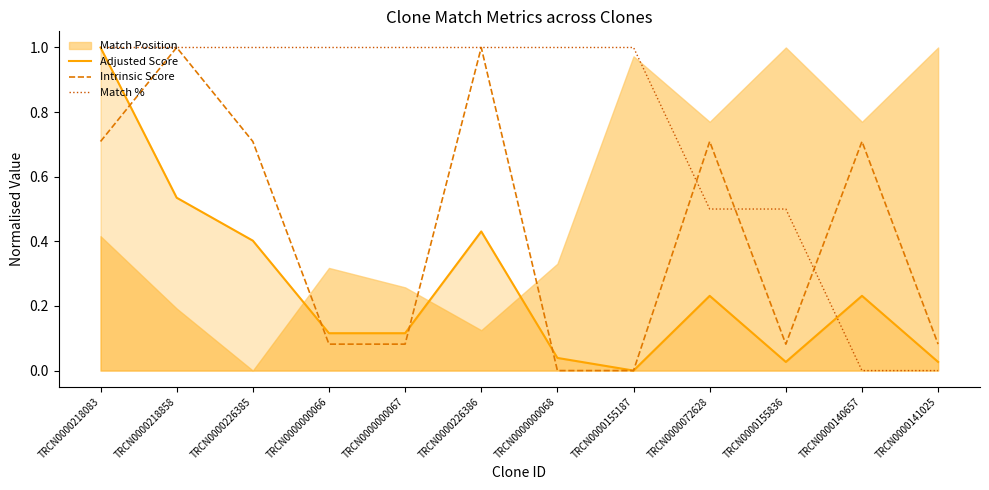

At how many categories does at least one series exceed 0?

12